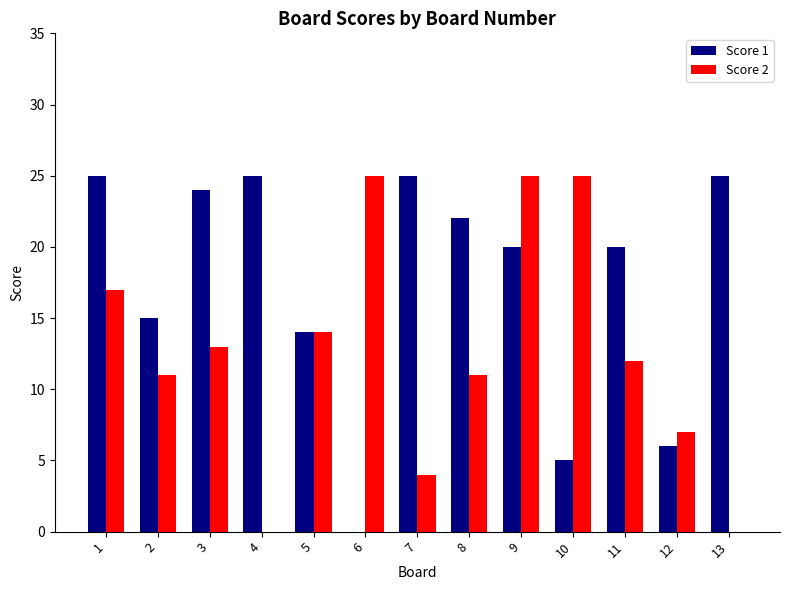

How many groups of bars are there?

13